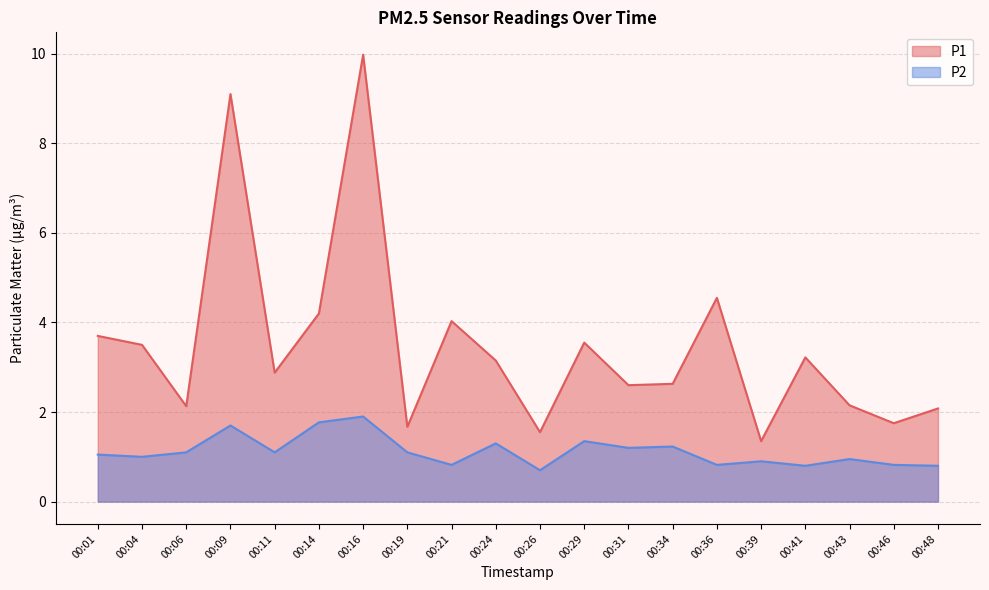

List the labels in order of P1 value, smallest first.

00:39, 00:26, 00:19, 00:46, 00:48, 00:06, 00:43, 00:31, 00:34, 00:11, 00:24, 00:41, 00:04, 00:29, 00:01, 00:21, 00:14, 00:36, 00:09, 00:16